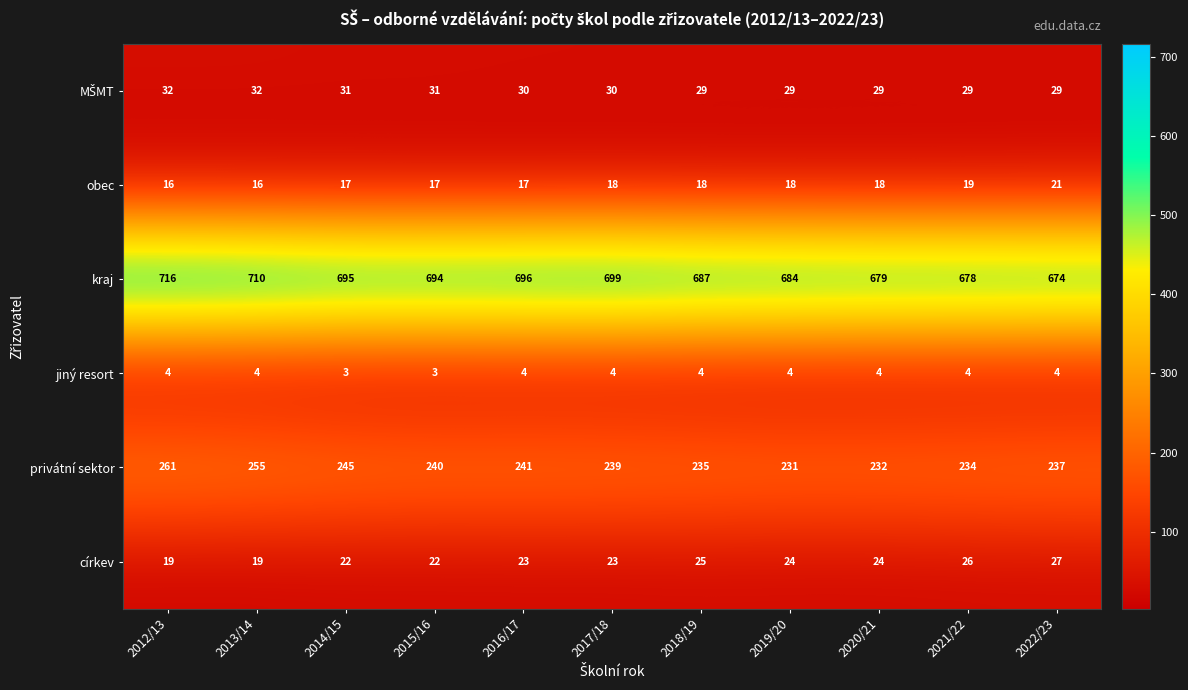

What is the total value across all series at 2015/16?

1007